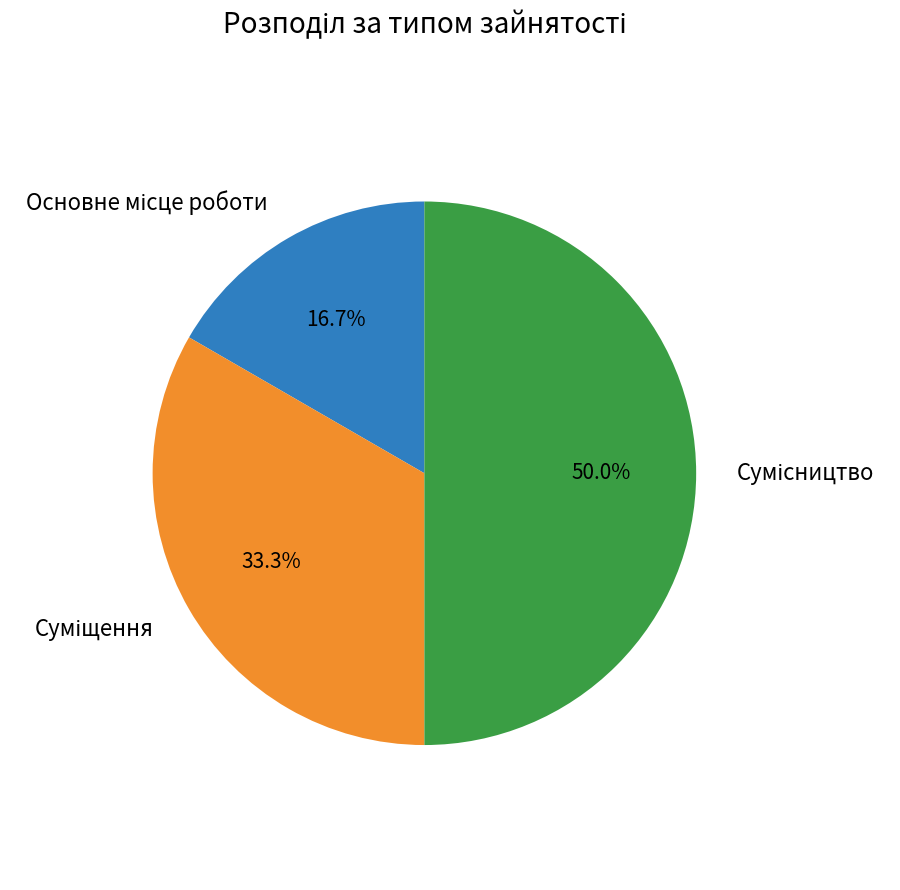

Rank the categories by value from highest to lowest.

Сумісництво, Суміщення, Основне місце роботи